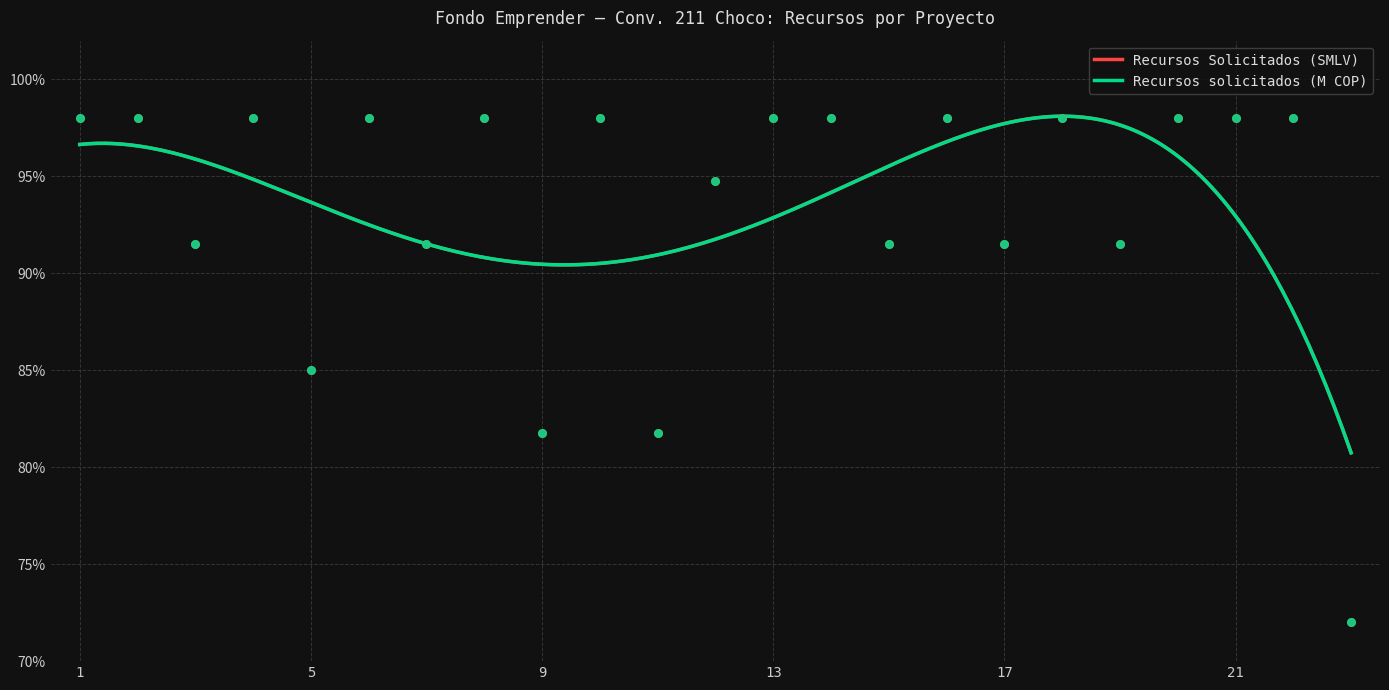

At how many categories does at least one series exceed 78?

22